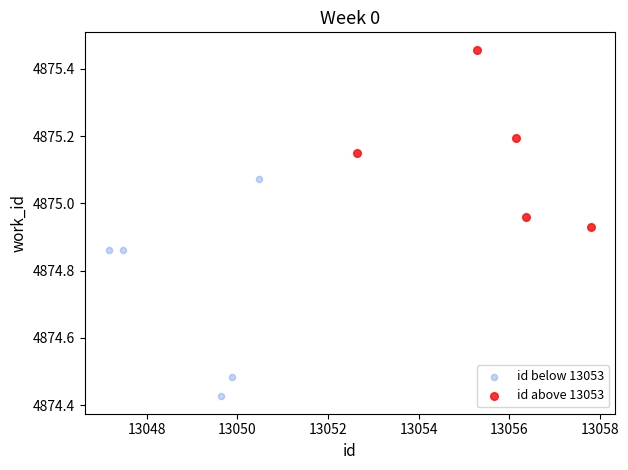

Which series reaches the minimum Y coordinate?

id below 13053